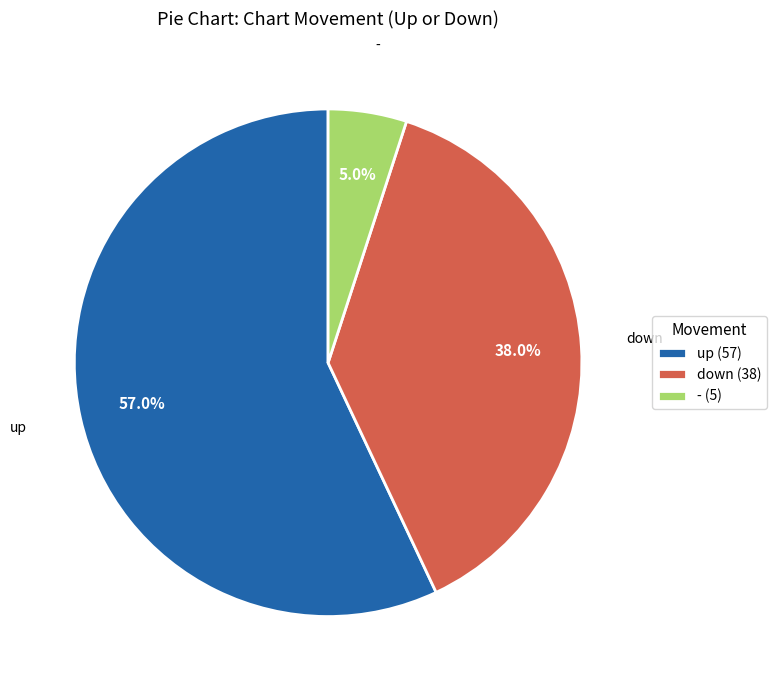

Rank the categories by value from lowest to highest.

-, down, up